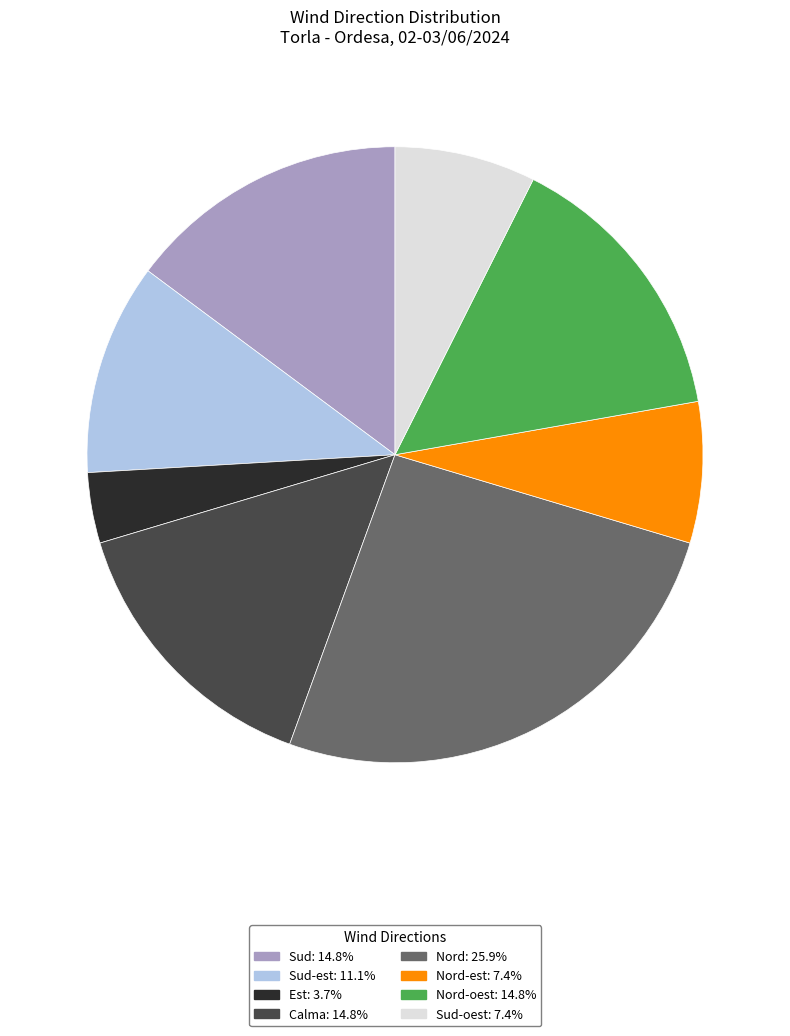

Approximately how many times larger is the value at Sud: 14.8% compared to Nord-oest: 14.8%?

1.0